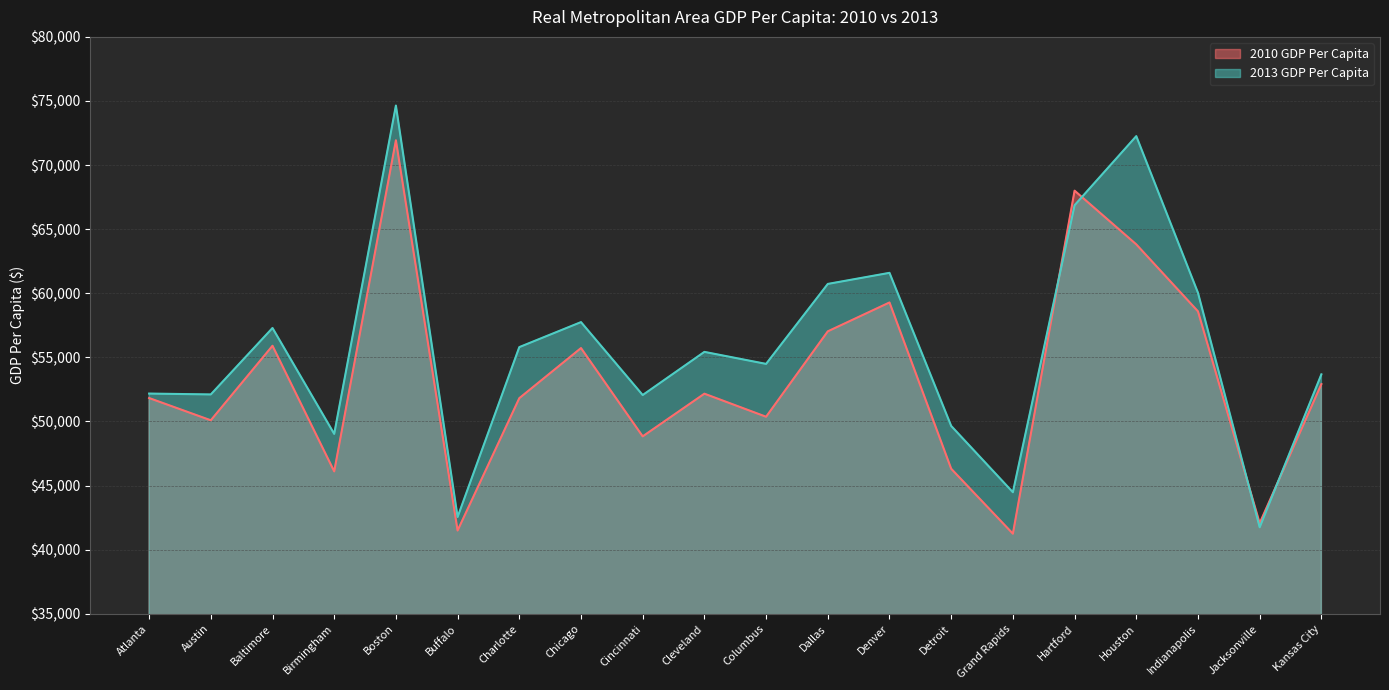

What are all the series names shown in the legend?

2010 GDP Per Capita, 2013 GDP Per Capita